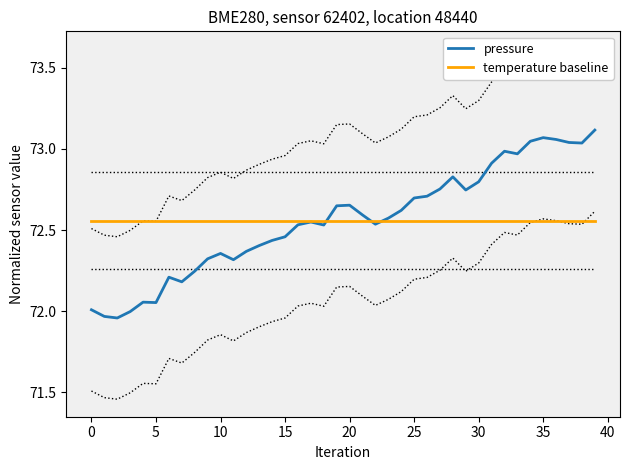

Which label corresponds to the largest value in the chart?

39